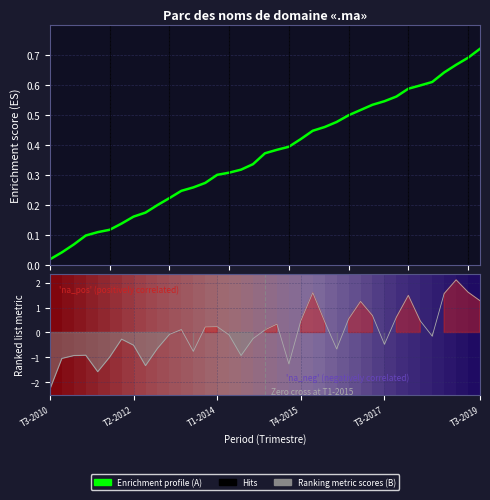

How many lines are shown in the chart?

1